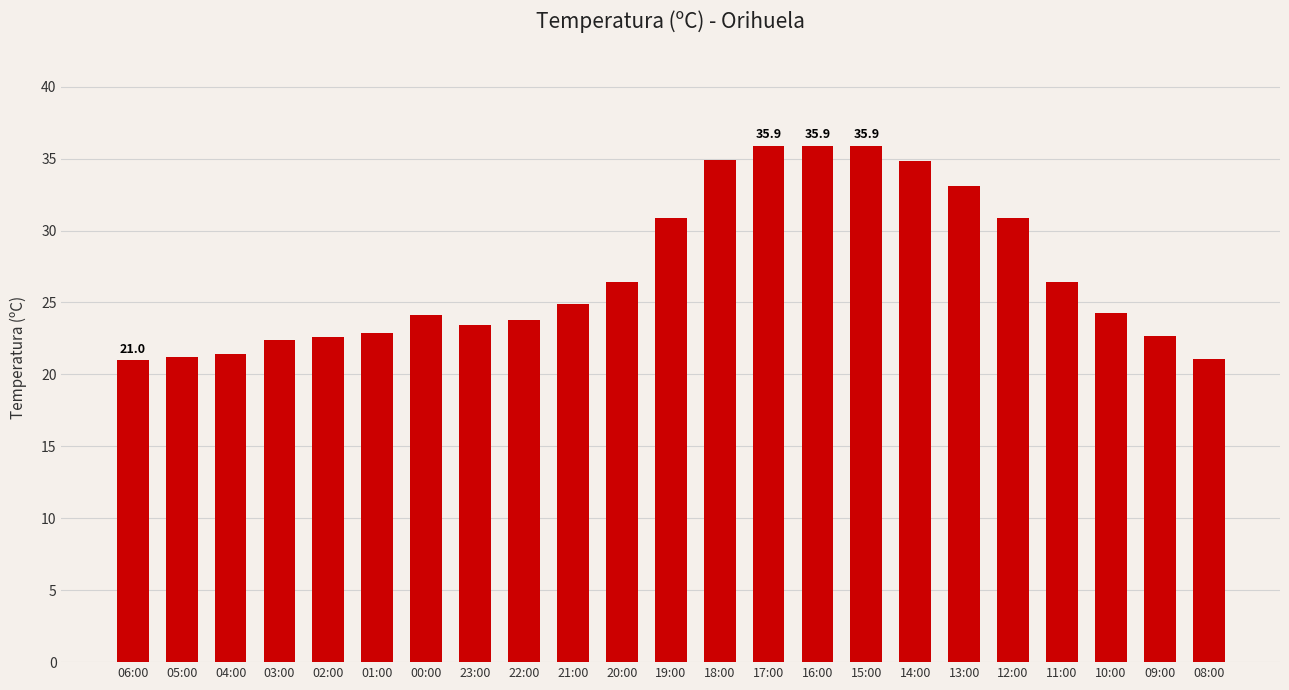

What is the label of the 6th bar from the left?

01:00